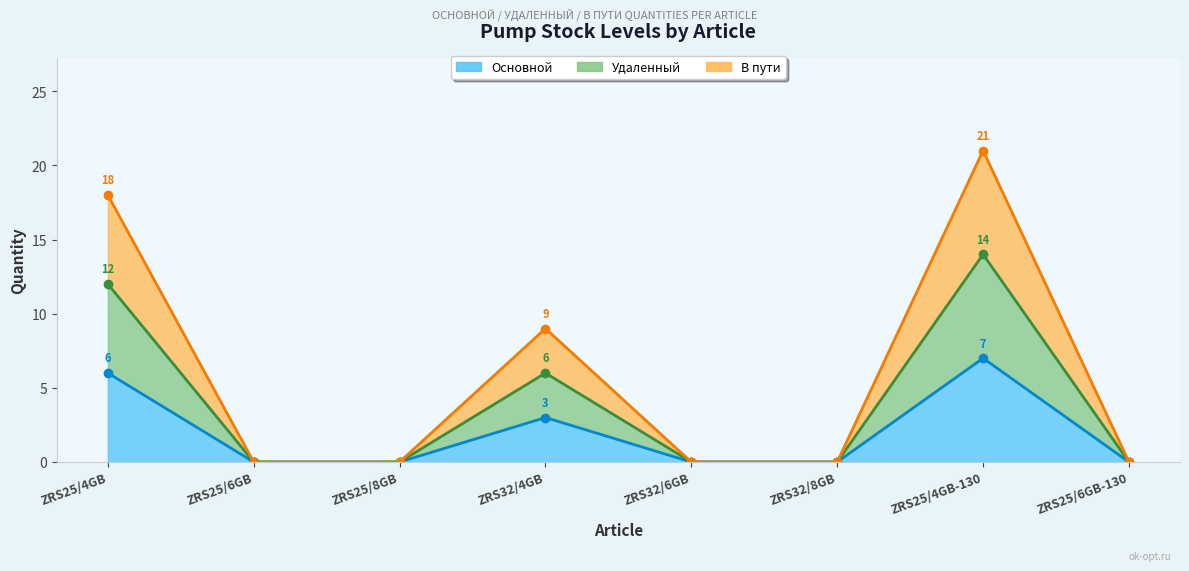

How many interior local peaks does the Удаленный series have?

2